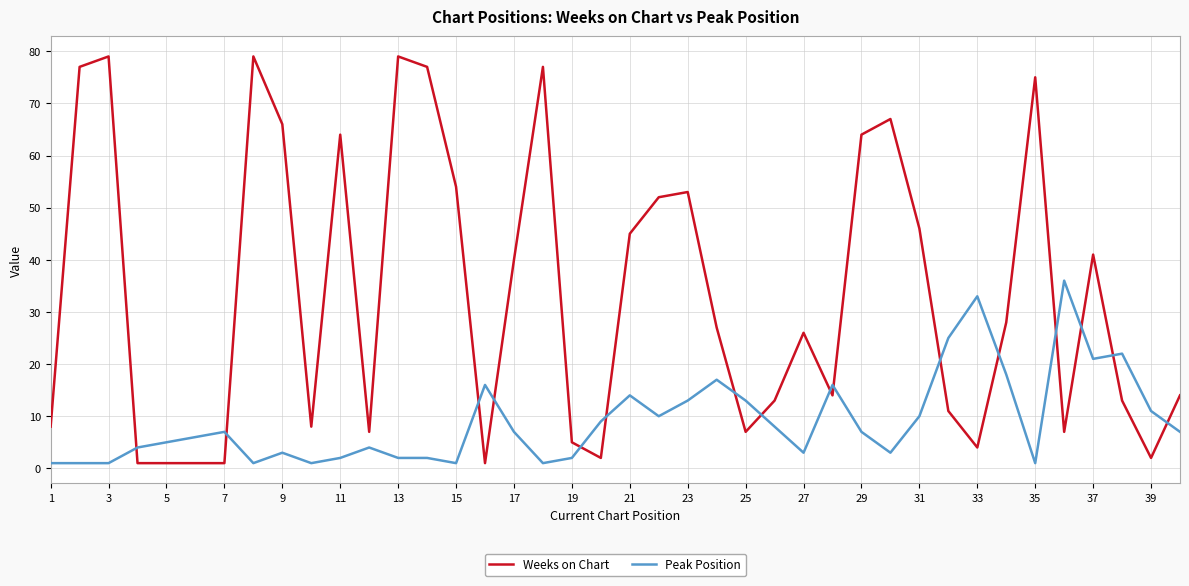

How many intersections are there between Weeks on Chart and Peak Position?

16